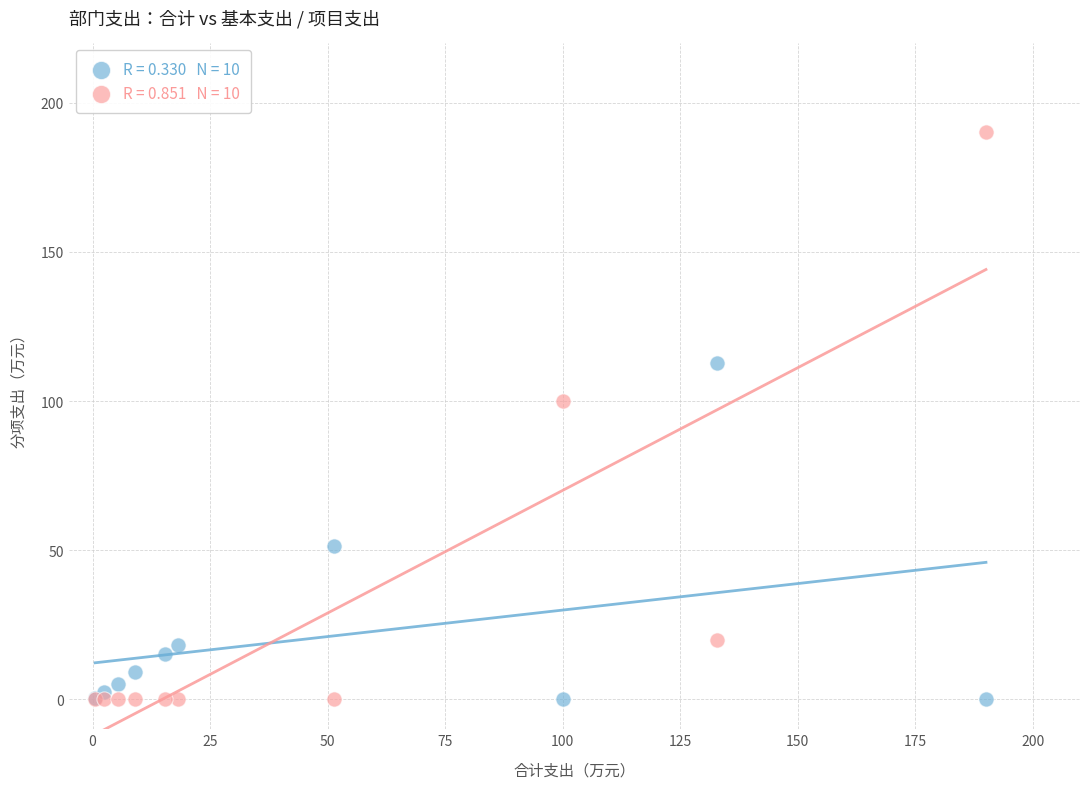

Across all series, what Y value is closest to 95?

100.0